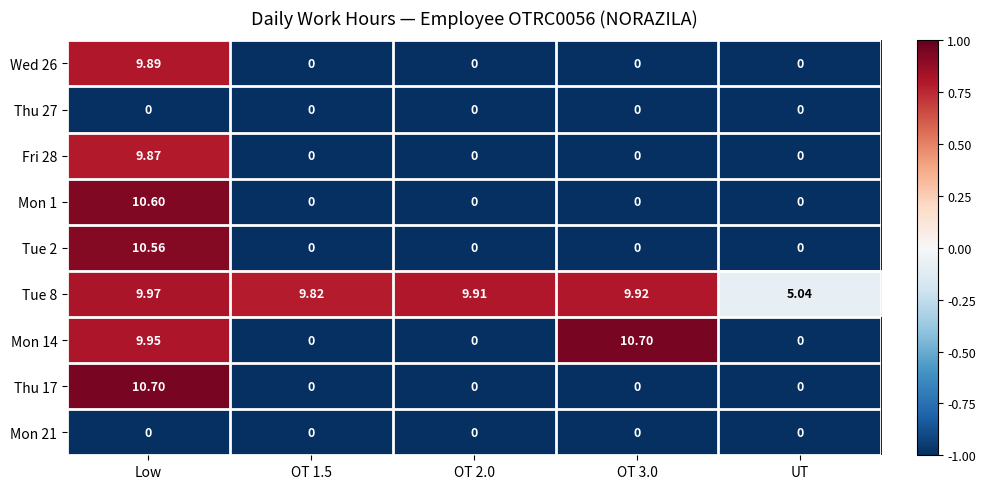

Where is Mon 14 nearest to the value 5?

Low